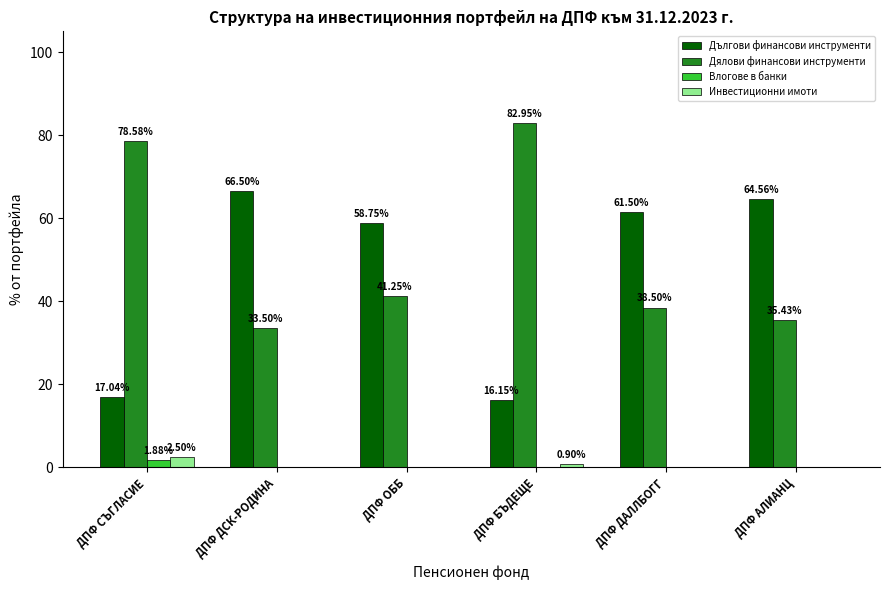

What is the sum of the Дългови финансови инструменти values at ДПФ ДАЛЛБОГГ and ДПФ ОББ?

120.2